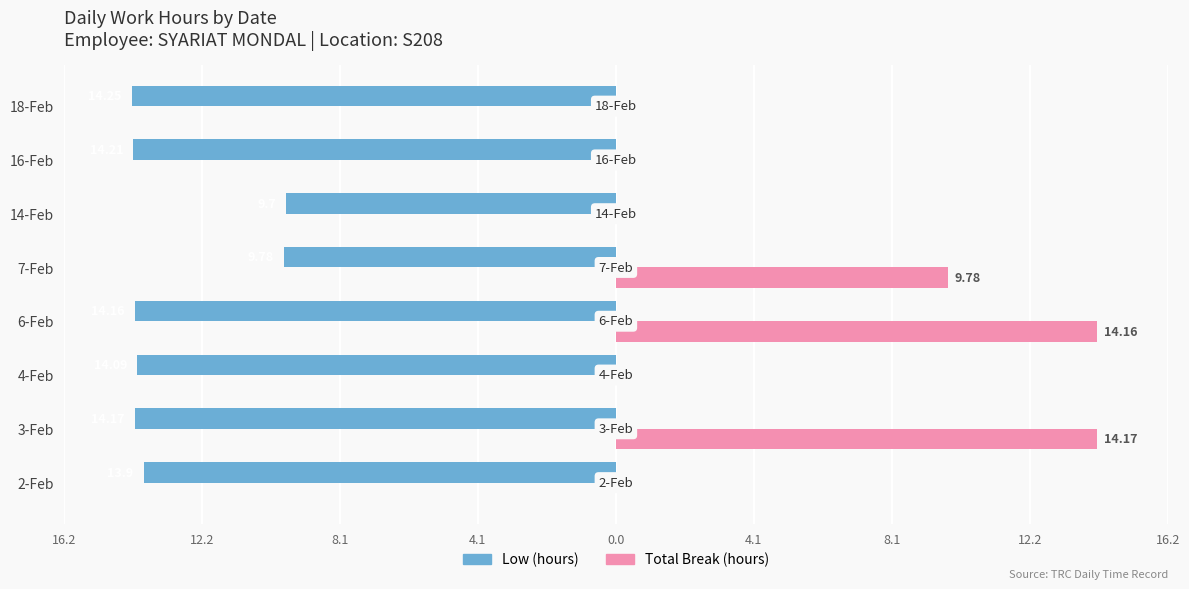

The Low series shows -14.5 at 7-Feb. True or false?

False